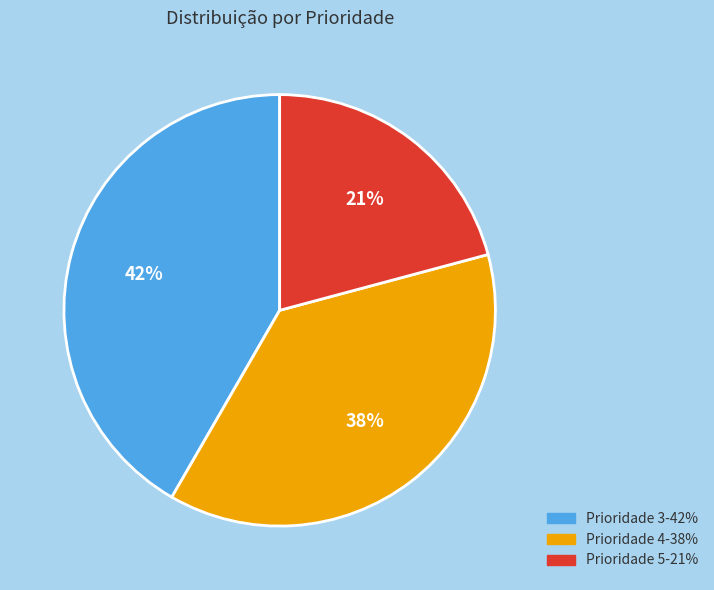

To the nearest percent, what is the average slice percentage?

33%